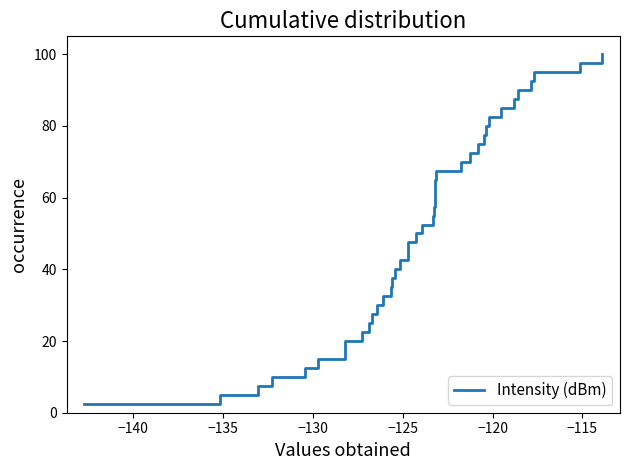

What is the greatest value displayed?

100.0